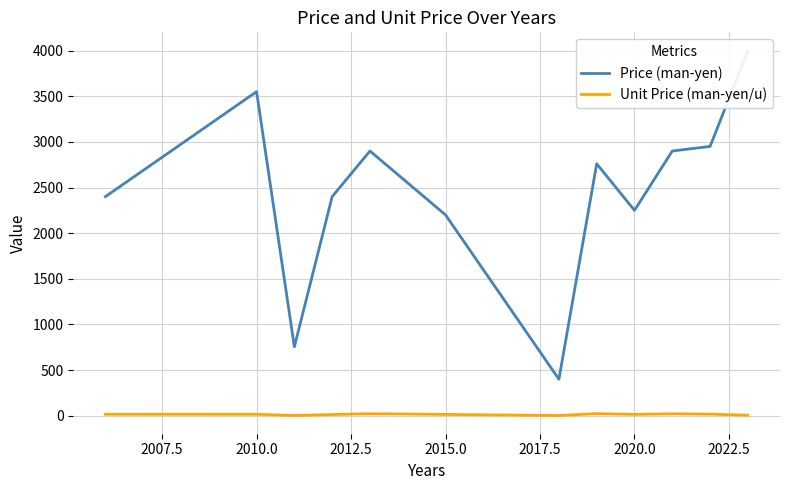

What is the value of the Price (man-yen) point at the 7th from the left?

400.0